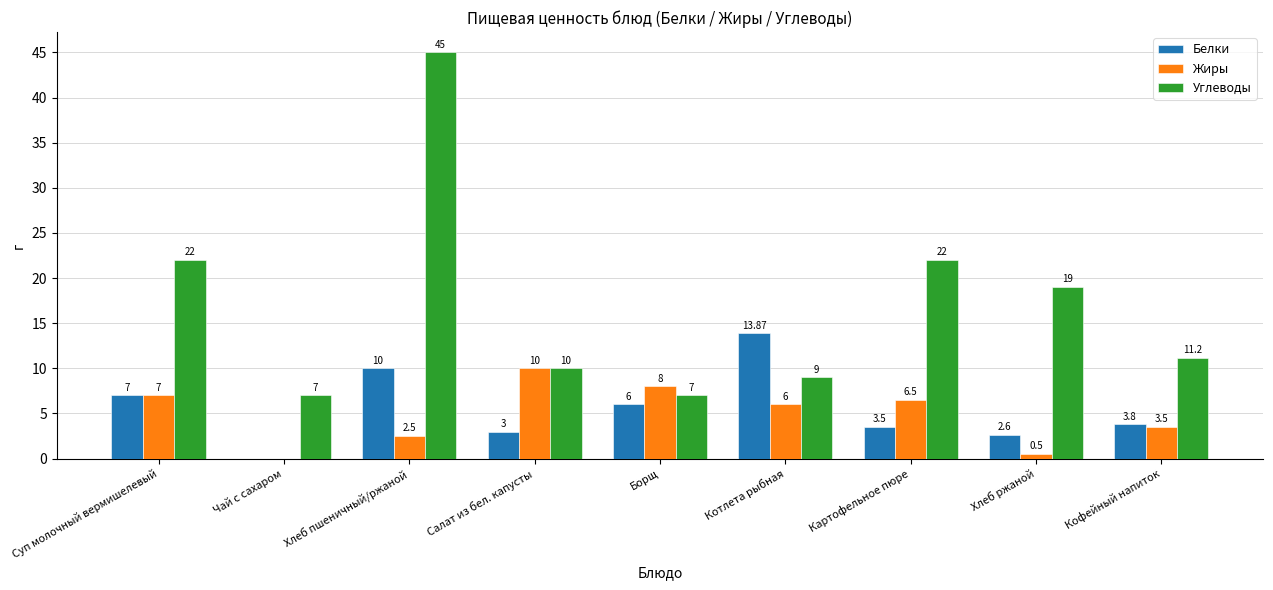

Is it true that Углеводы equals 22.0 at Картофельное пюре?

True